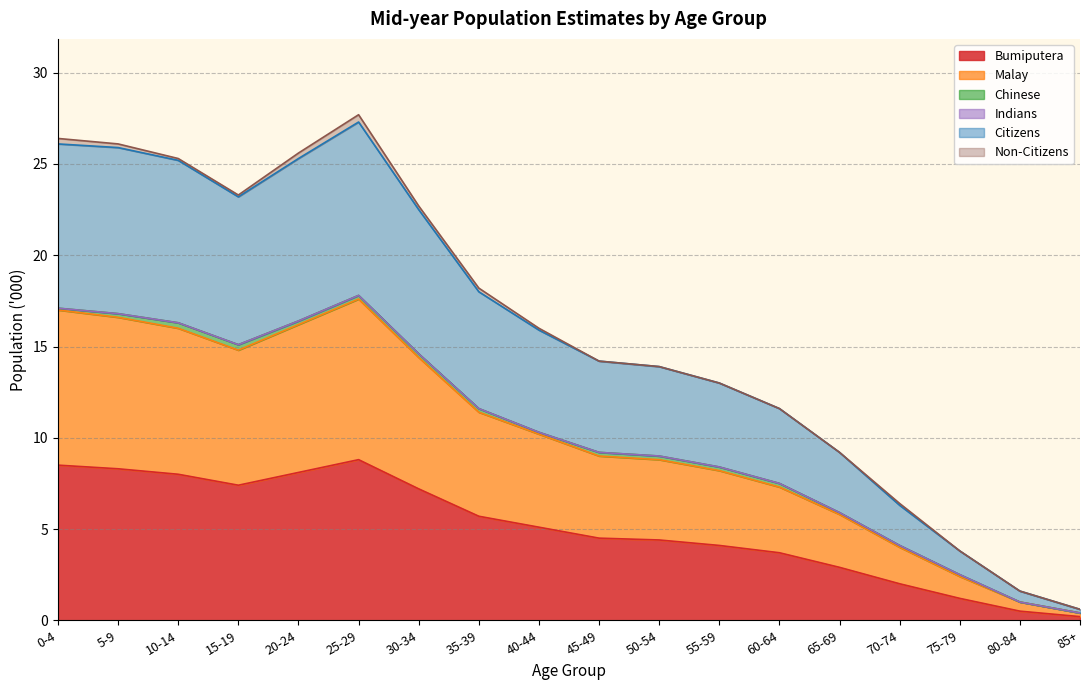

What is the difference between the maximum and second lowest values in the Bumiputera series?

8.3